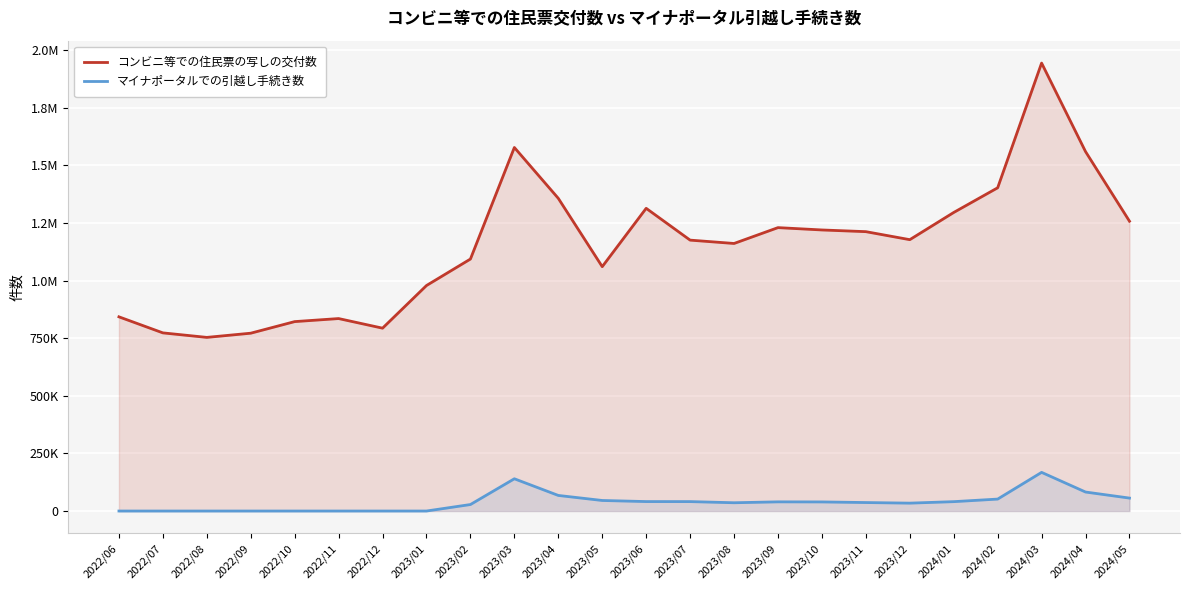

At which category does マイナポータルでの引越し手続き数 reach its first local valley?

2023/08